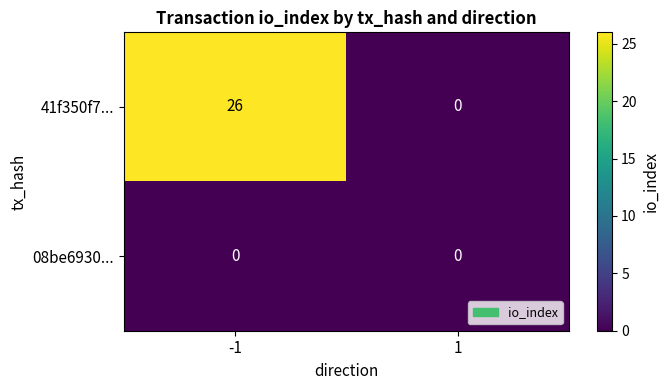

Rank the series by their average value, from lowest to highest.

08be6930..., 41f350f7...